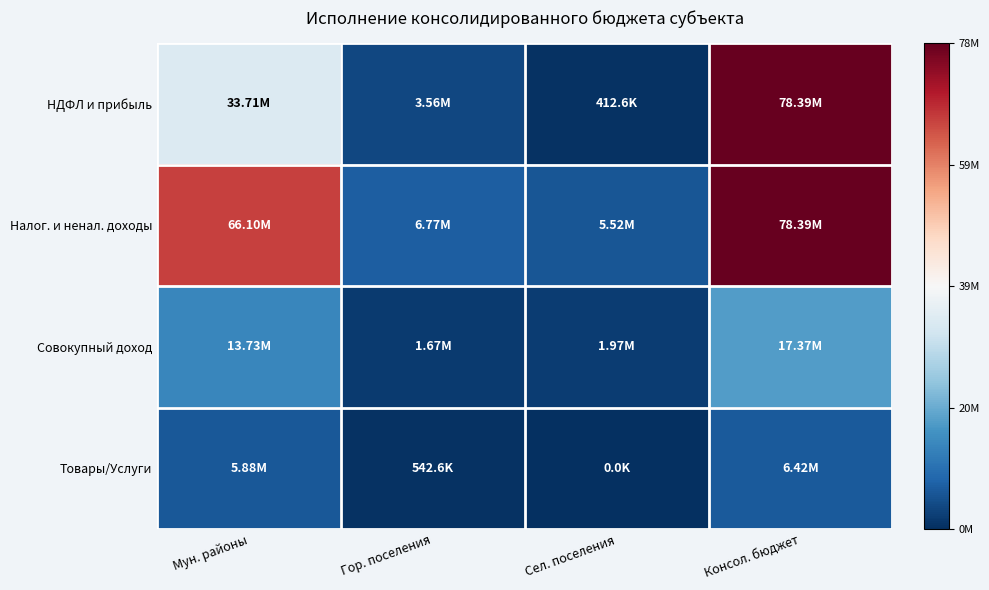

At Гор. поселения, list the series in order from smallest to largest.

Товары/Услуги, Совокупный доход, НДФЛ и прибыль, Налог. и ненал. доходы